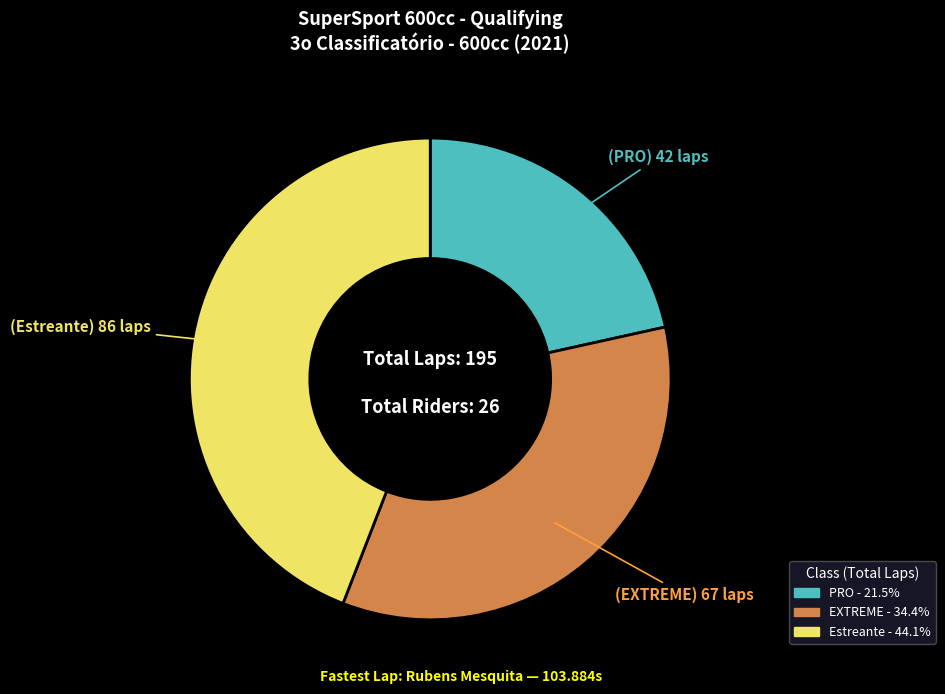

Rank the categories by value from lowest to highest.

PRO, EXTREME, Estreante